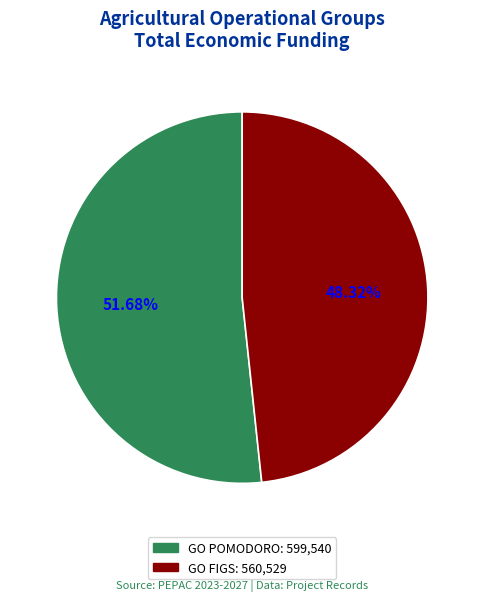

Between GO FIGS and GO POMODORO, which is larger?

GO POMODORO